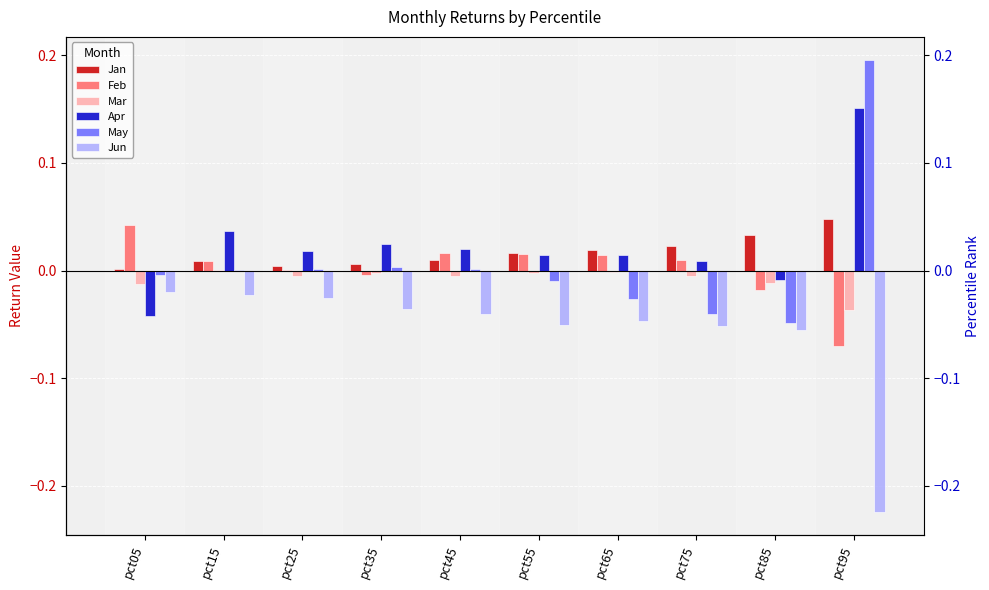

Reading left to right, transcribe all the data shown in this chart.

Jan: 0.0	0.0	0.0	0.0	0.0	0.0	0.0	0.0	0.0	0.0
Feb: 0.0	0.0	0.0	-0.0	0.0	0.0	0.0	0.0	-0.0	-0.1
Mar: -0.0	0.0	-0.0	-0.0	-0.0	-0.0	-0.0	-0.0	-0.0	-0.0
Apr: -0.0	0.0	0.0	0.0	0.0	0.0	0.0	0.0	-0.0	0.2
May: -0.0	0.0	0.0	0.0	0.0	-0.0	-0.0	-0.0	-0.0	0.2
Jun: -0.0	-0.0	-0.0	-0.0	-0.0	-0.1	-0.0	-0.1	-0.1	-0.2